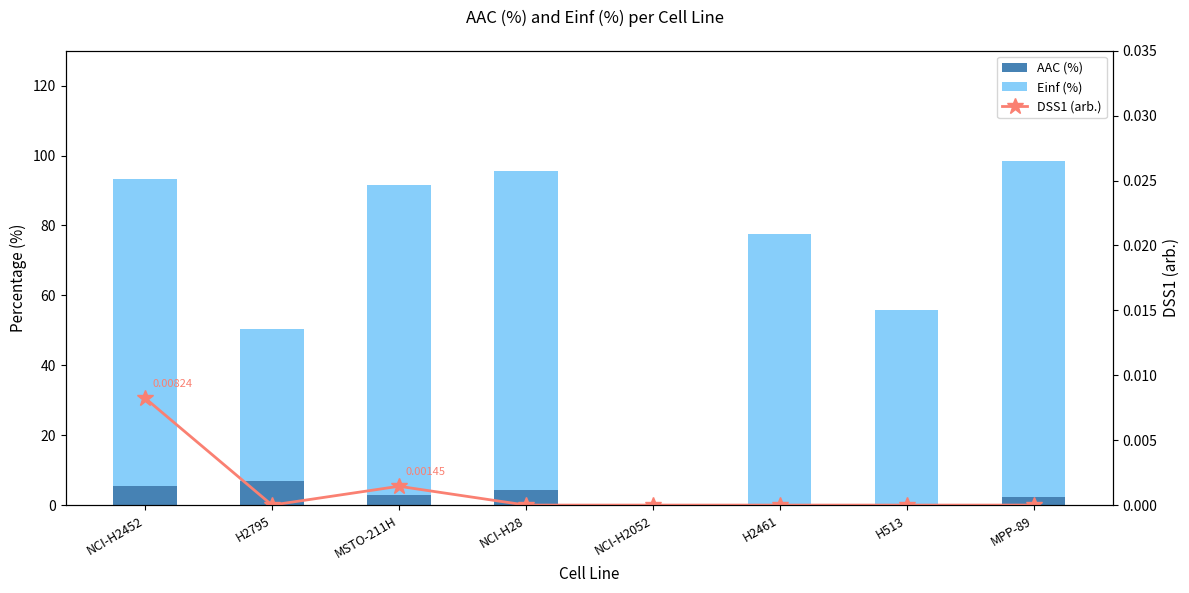

At which category is the sum across all series the highest?

MPP-89